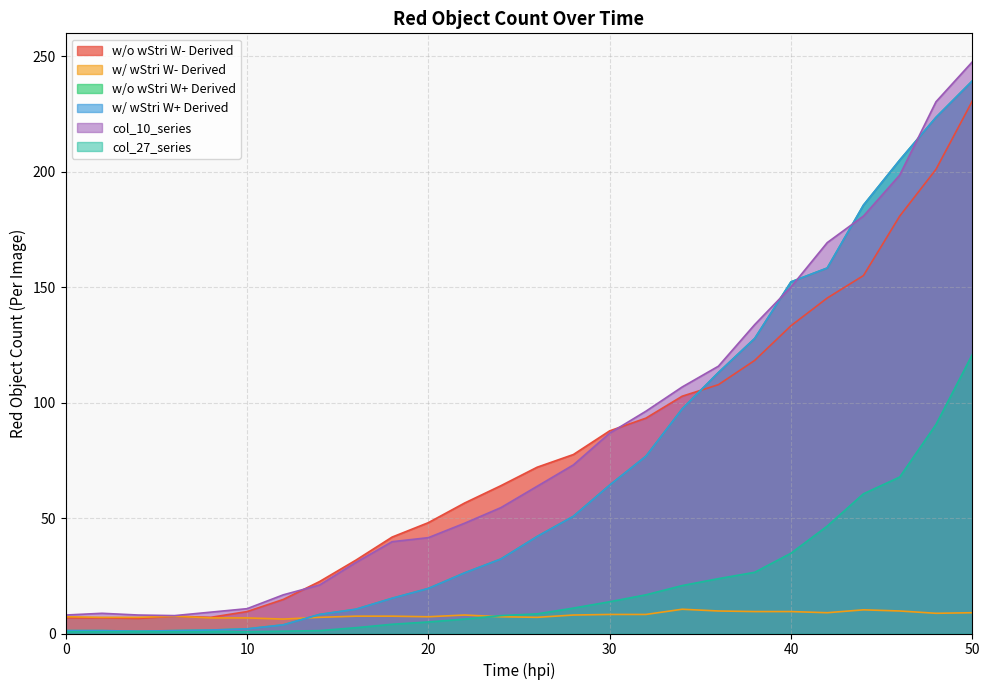

How many lines are shown in the chart?

6